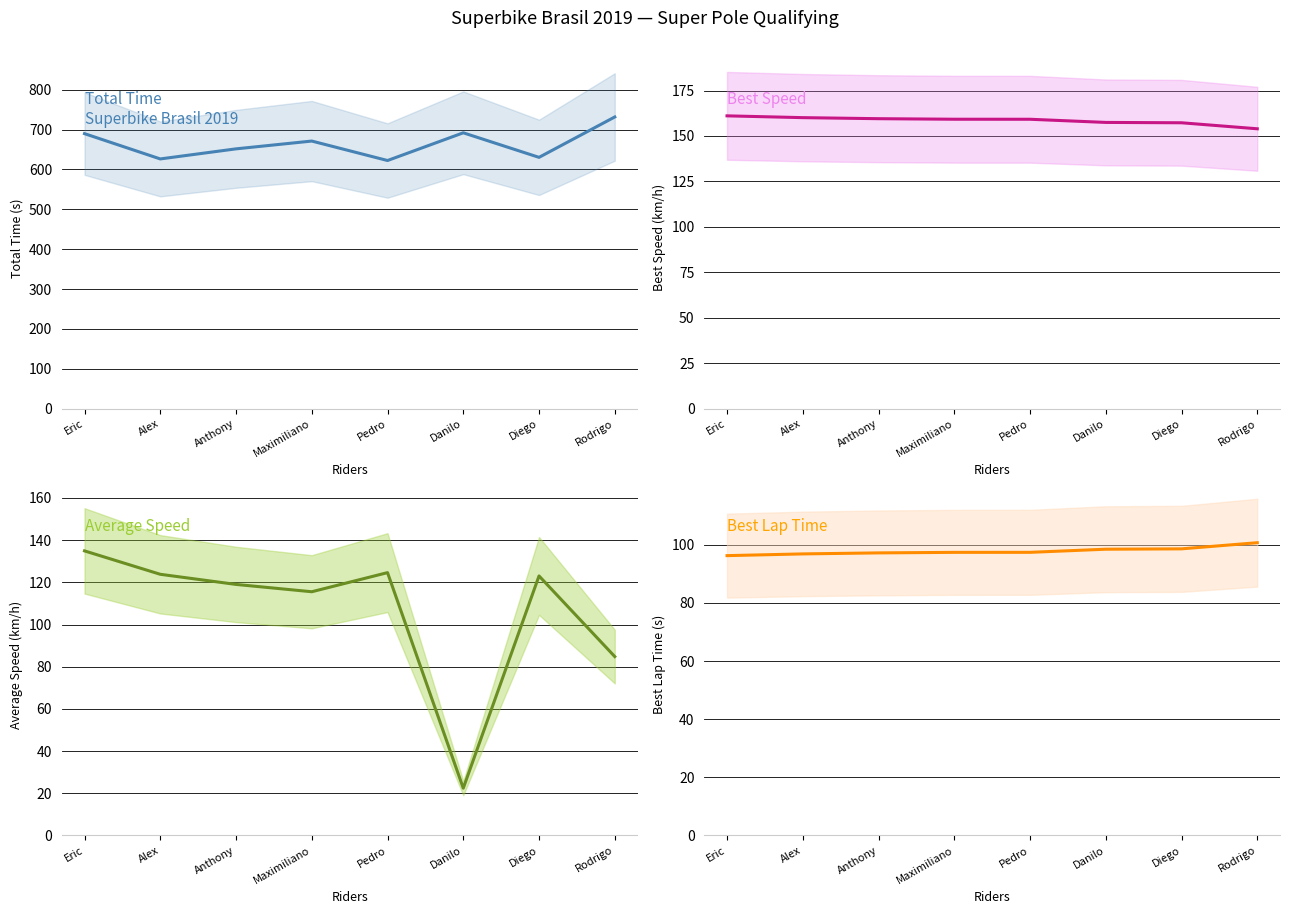

At Eric, list the series in order from largest to smallest.

Total Time, Best Speed, Average Speed, Best Lap Time